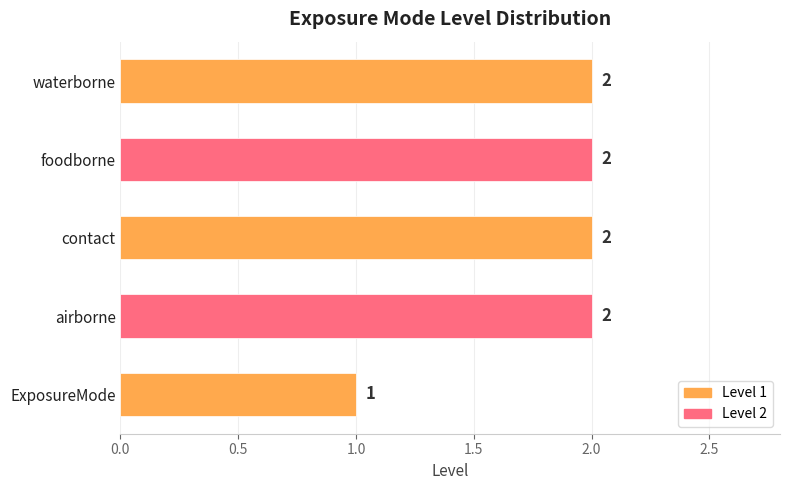

Approximately how many times larger is the value at ExposureMode compared to foodborne?

0.5